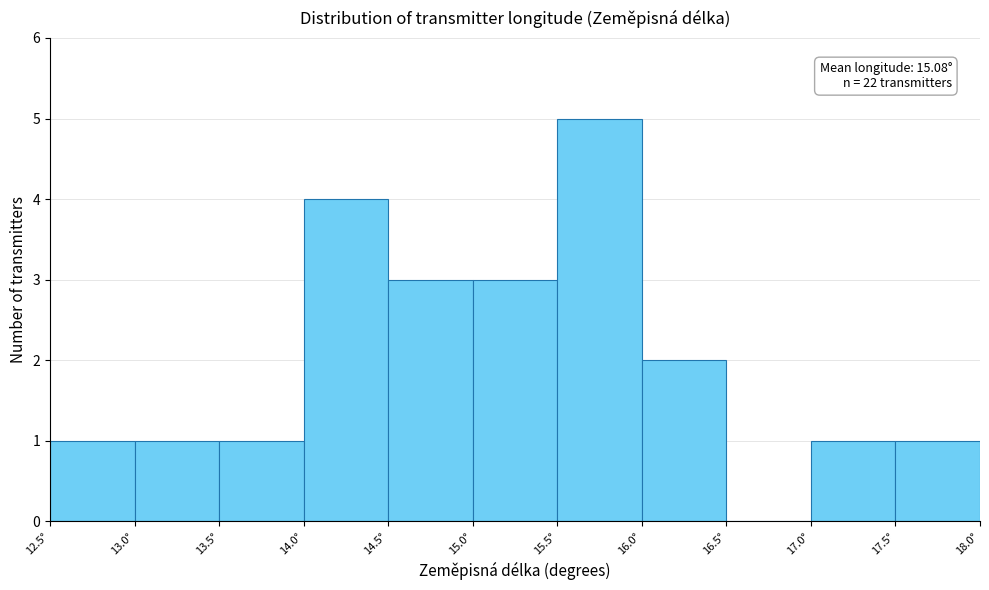

Which range on the x-axis has the tallest bar?

15.5 to 16.0